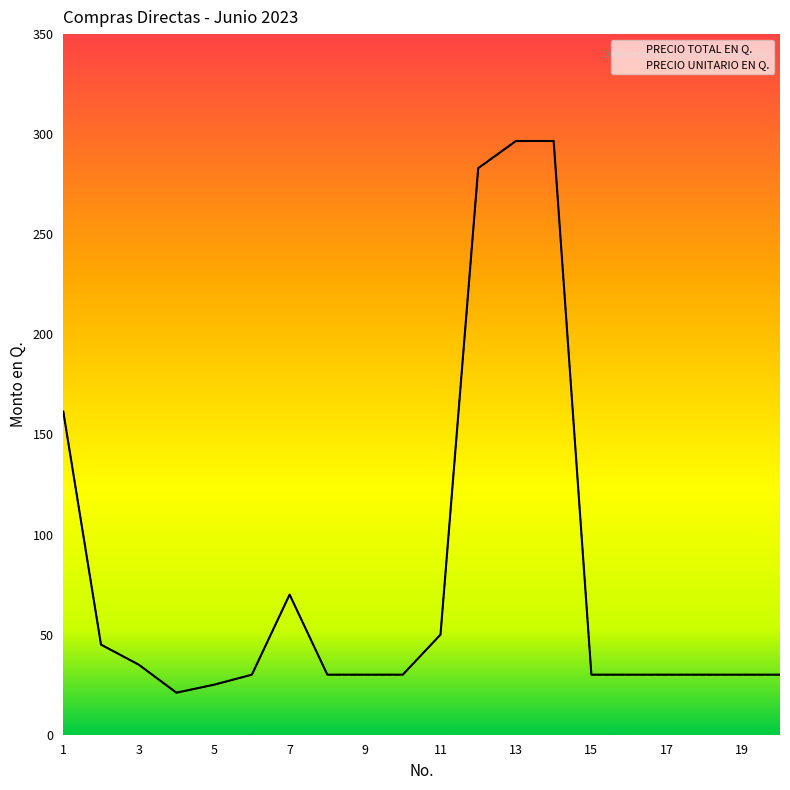

Rank the series by their maximum value, from highest to lowest.

PRECIO TOTAL EN Q., PRECIO UNITARIO EN Q.